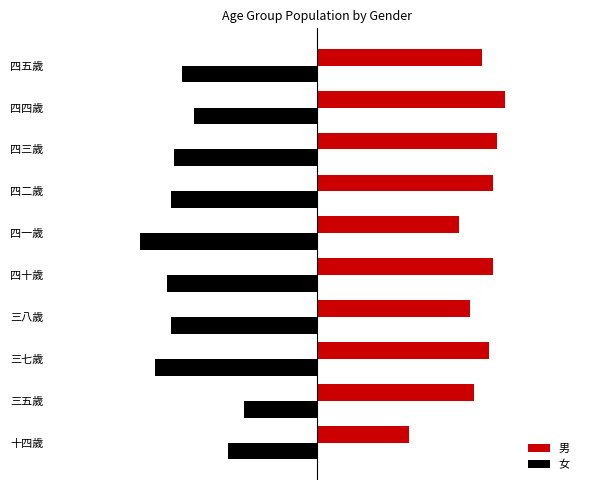

What are all the series names shown in the legend?

男, 女